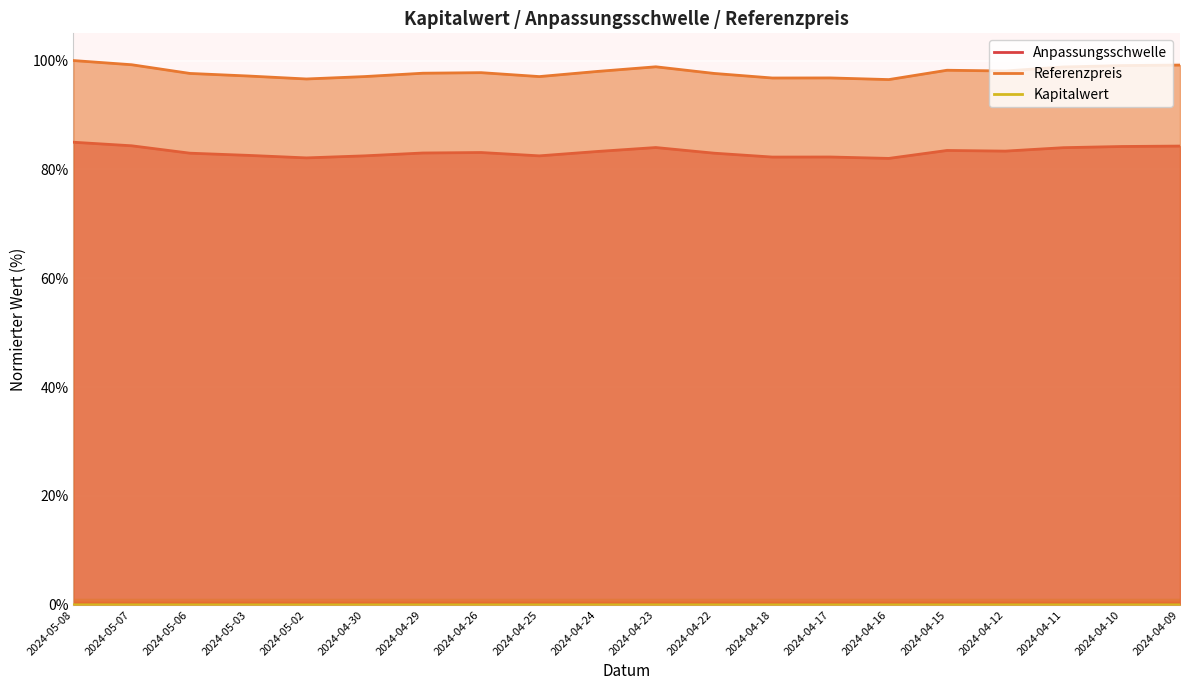

Which series has the largest total across all categories?

Referenzpreis